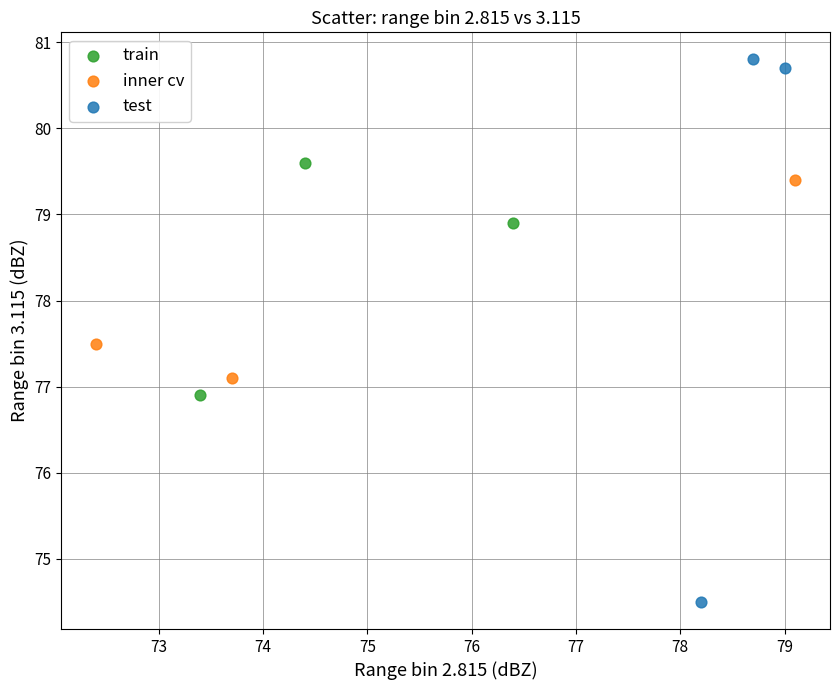

Which series has the largest Y range (max minus min)?

test